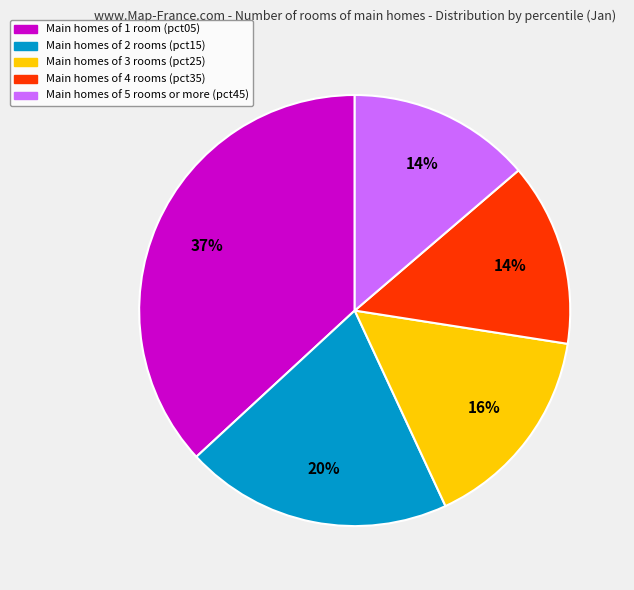

Is there any slice that represents more than half of the pie?

No